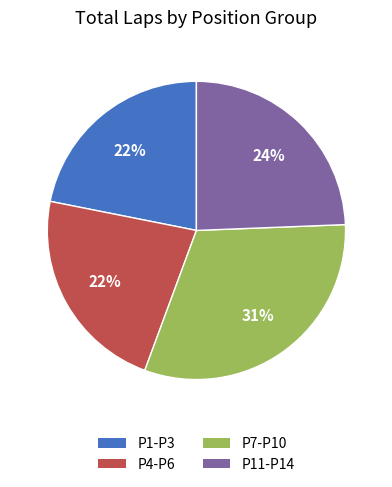

Is the sum of P11-P14 and P7-P10 greater than half?

Yes